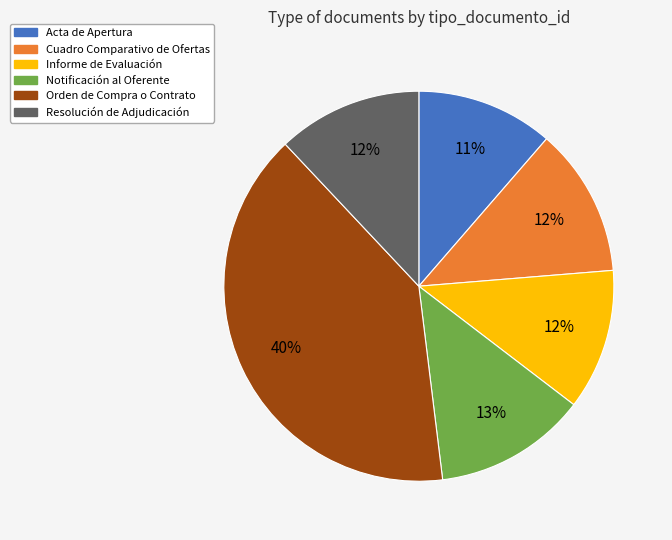

To the nearest percent, what is the difference between the Orden de Compra o Contrato and Cuadro Comparativo de Ofertas slice percentages?

28%